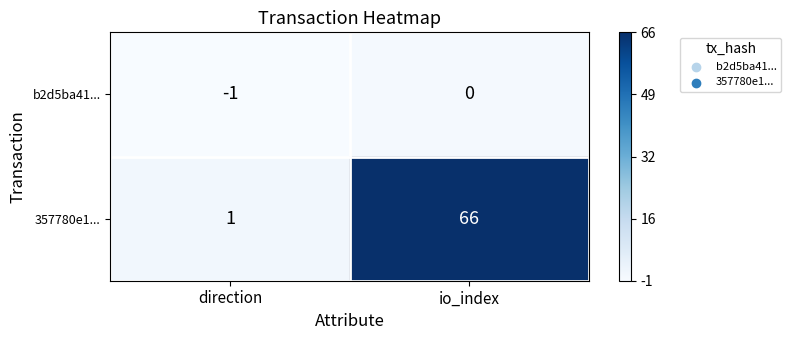

Reading right to left, what are all the values shown in this chart?

b2d5ba41...: 0	-1
357780e1...: 66	1